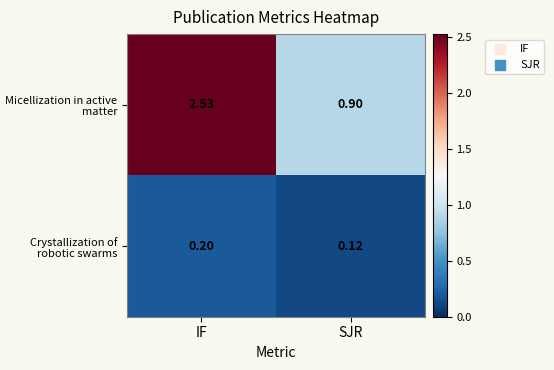

Which category has the lowest value in the Micellization in active matter series?

SJR